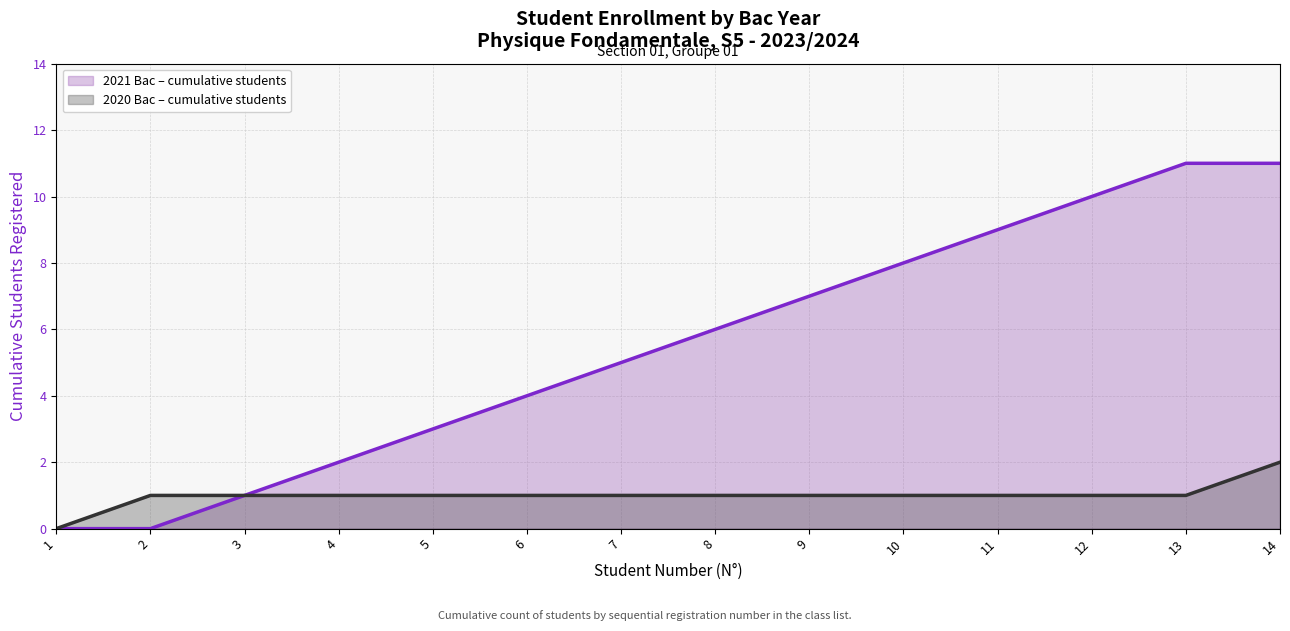

What is the difference between the maximum and second lowest values in the 2020 Bac – cumulative students series?

1